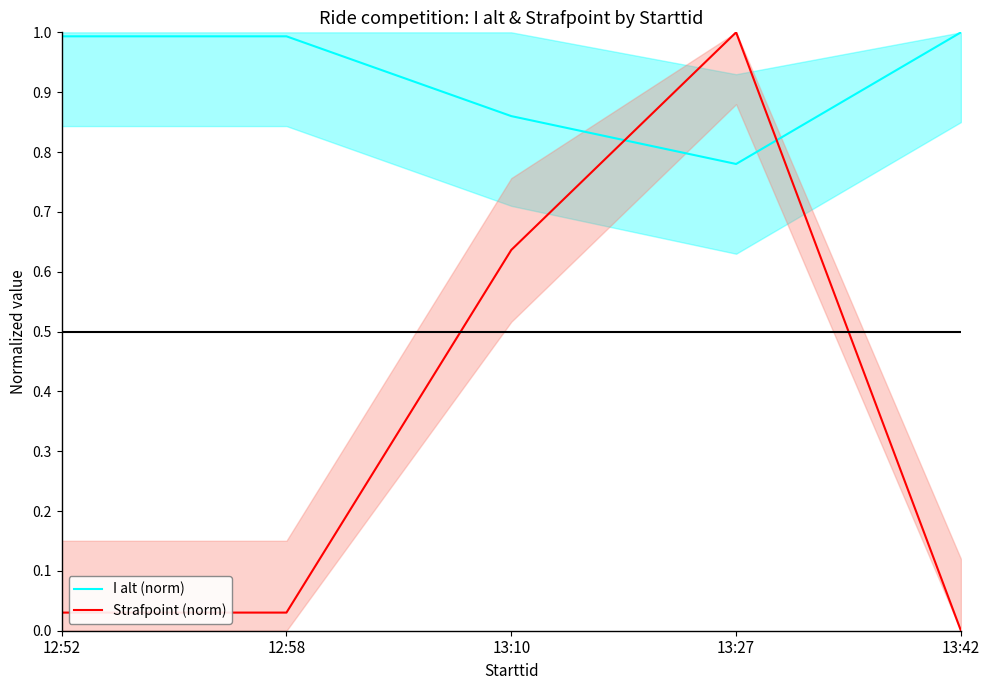

True or false: Strafpoint (norm) has a value of 0.0 at 12:52.

False